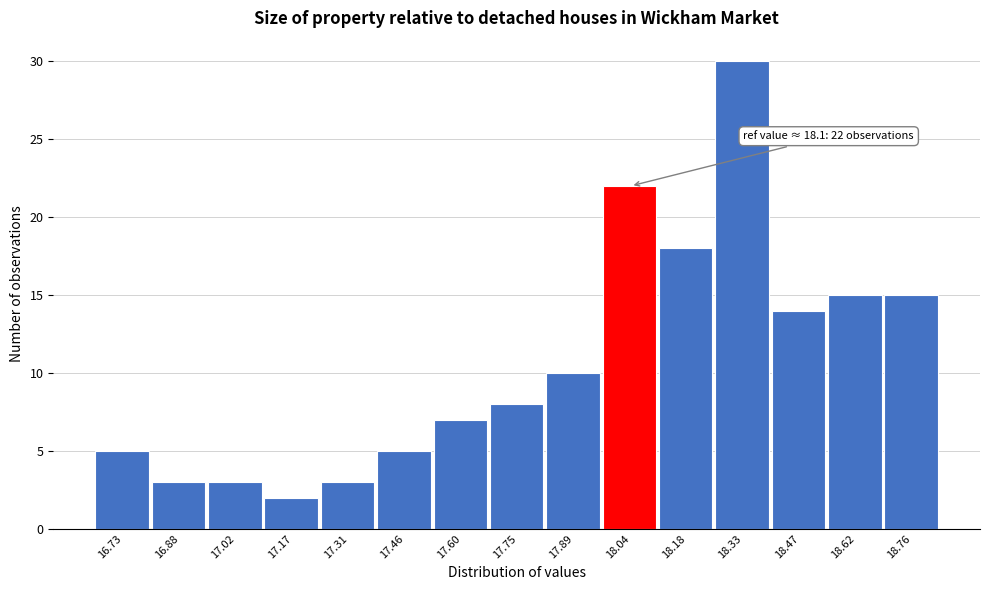

Reading left to right, list all the values displayed in this chart.

16.73=5	16.88=3	17.02=3	17.17=2	17.31=3	17.46=5	17.60=7	17.75=8	17.89=10	18.04=22	18.18=18	18.33=30	18.47=14	18.62=15	18.76=15